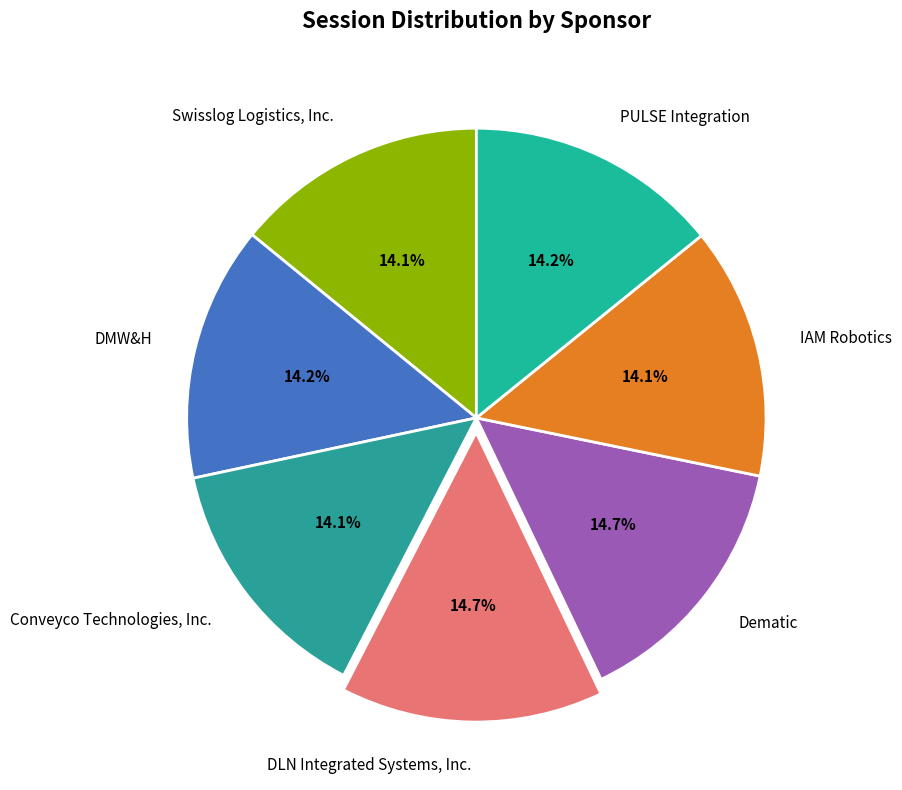

Count the number of slices in the pie.

7